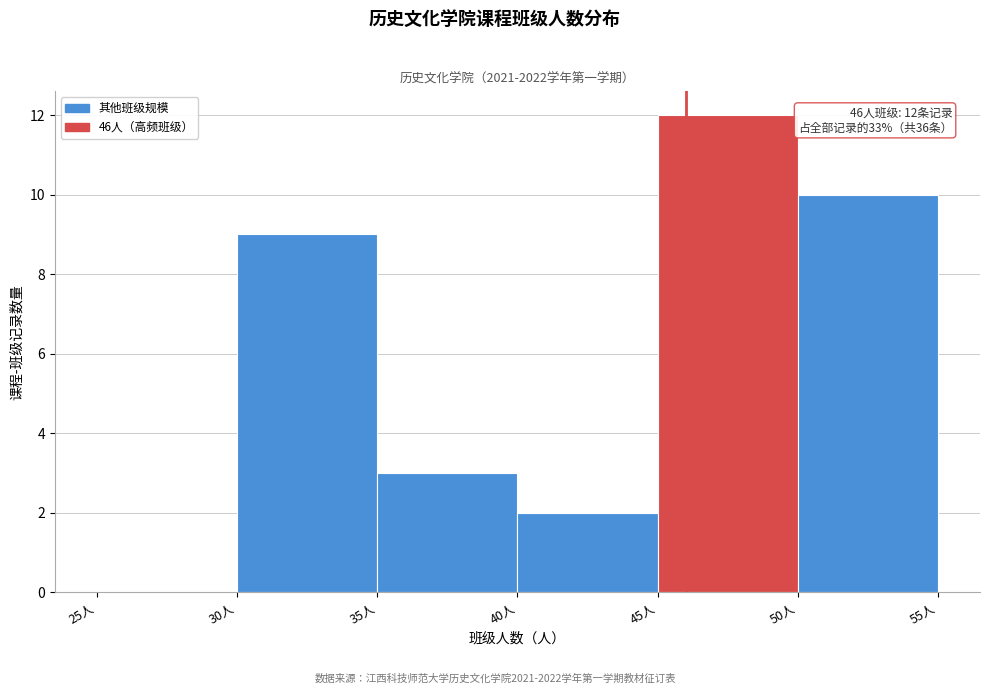

Over which range of the x-axis is the bar tallest?

45 to 50